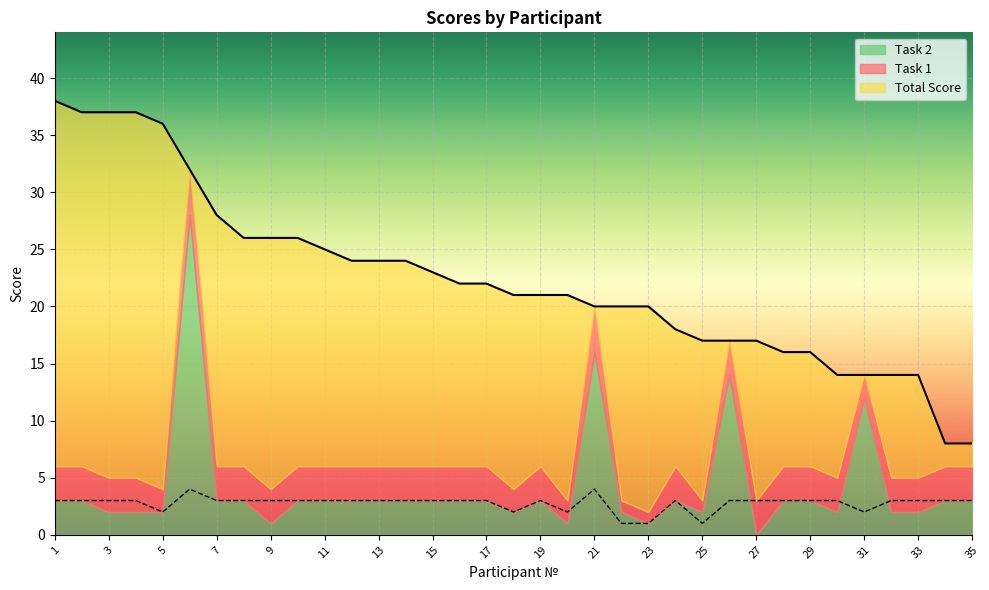

What is the value of the Total Score point at the 17th from the left?

22